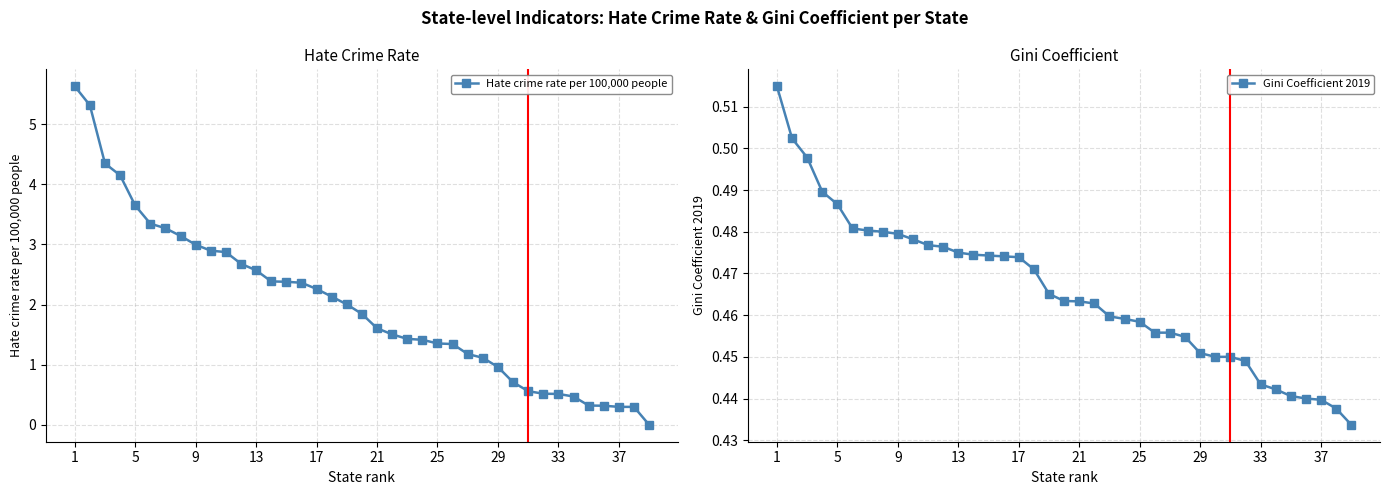

How many values in the Hate crime rate per 100,000 people series exceed 1?

28